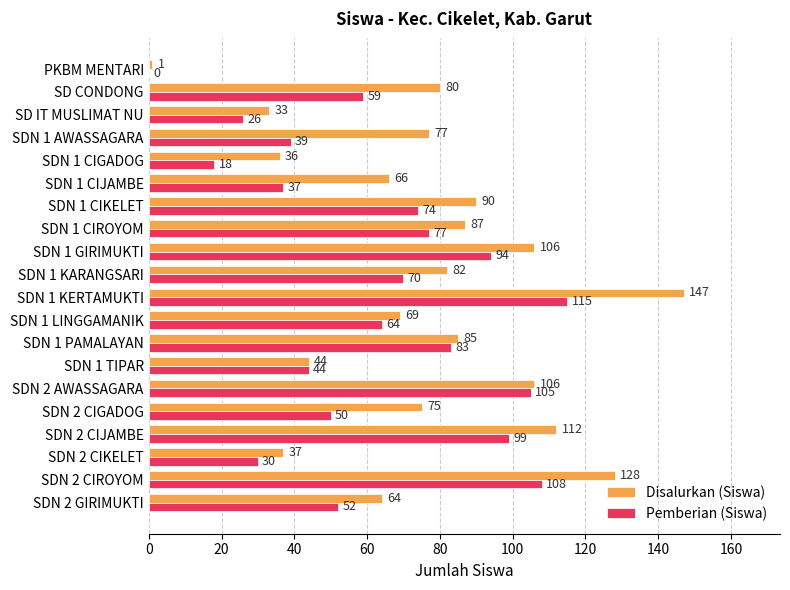

What is the sum of all Pemberian (Siswa) values?

1244